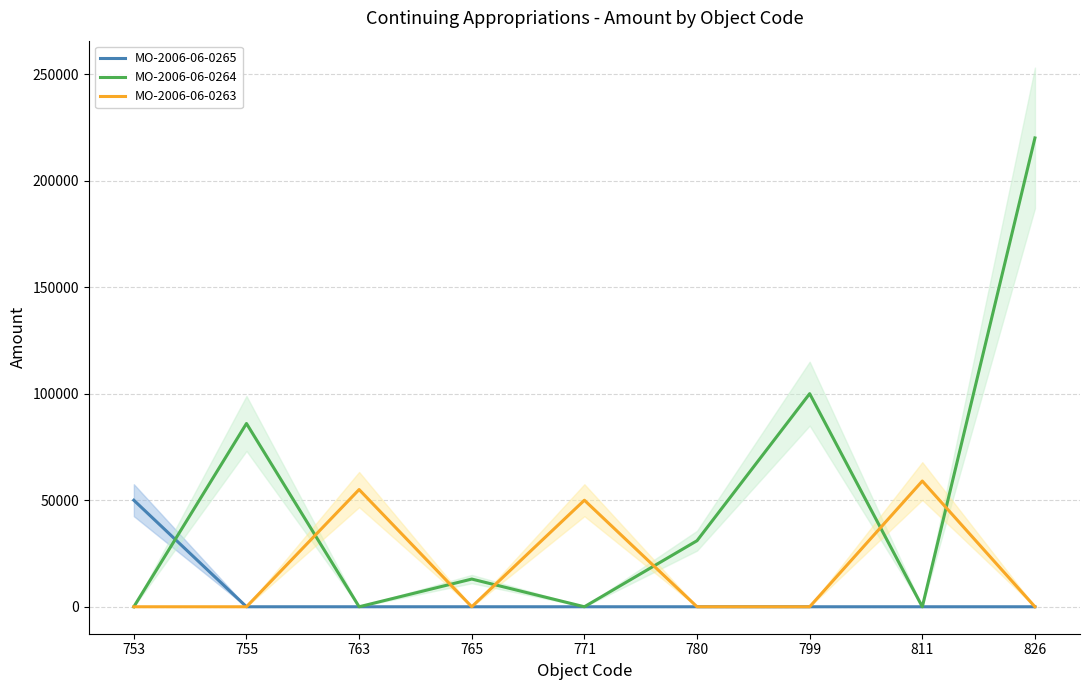

Reading right to left, list all the values displayed in this chart.

MO-2006-06-0265: 0	0	0	0	0	0	0	0	50000
MO-2006-06-0264: 220000	0	100000	31000	0	13000	0	86000	0
MO-2006-06-0263: 0	59000	0	0	50000	0	55000	0	0